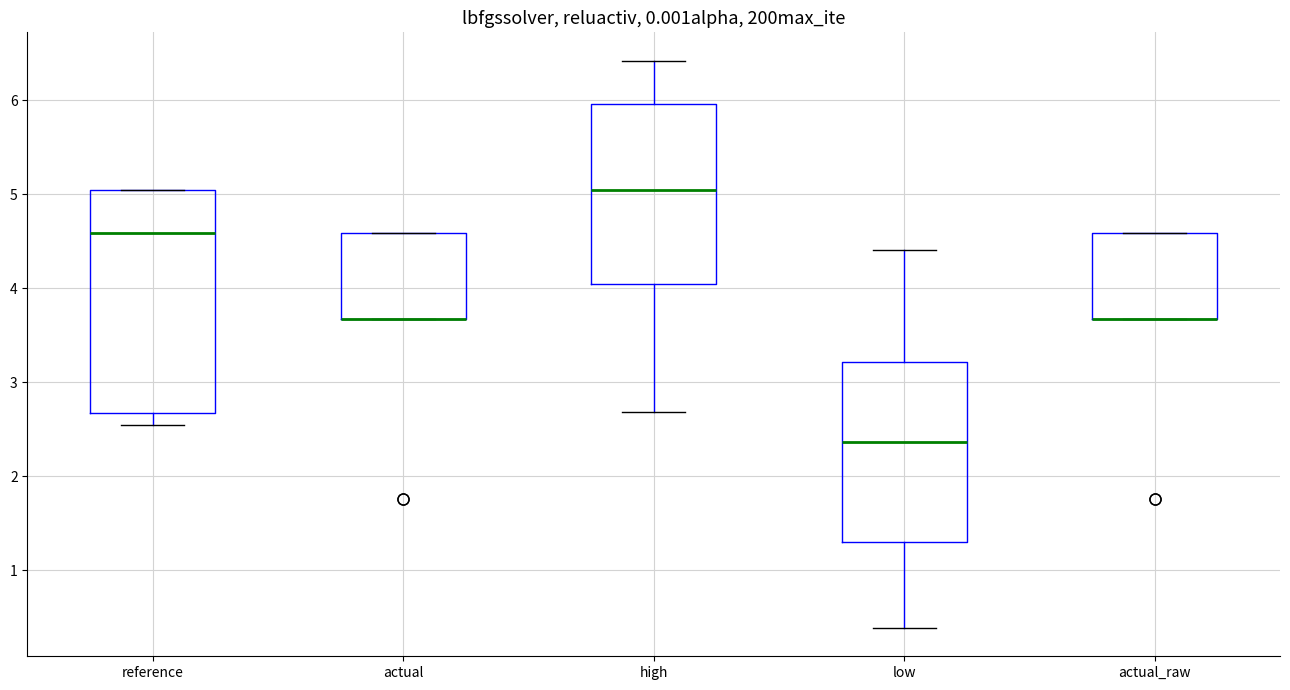

Where is the upper edge of the box for reference on the y-axis? The values are not printed on the chart, so give them approximately, as read against the axis.

5.0